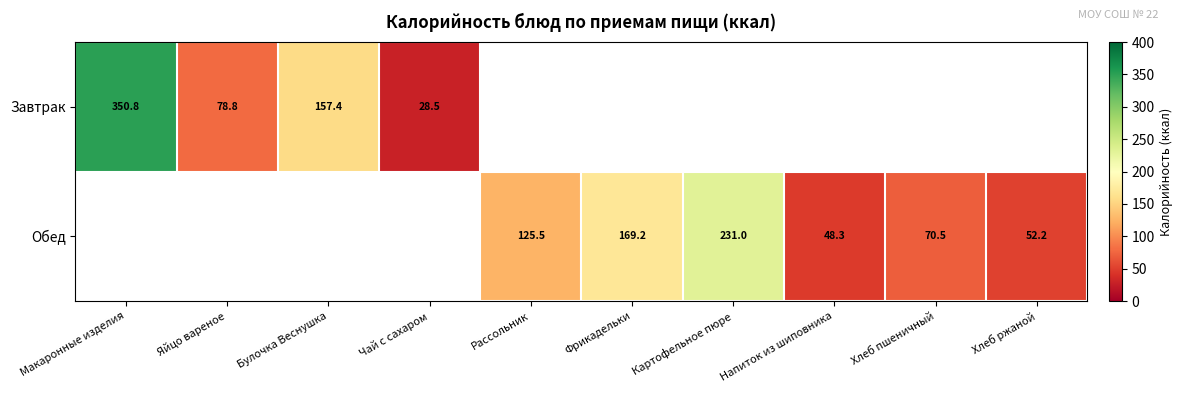

How many series are shown in this chart?

2